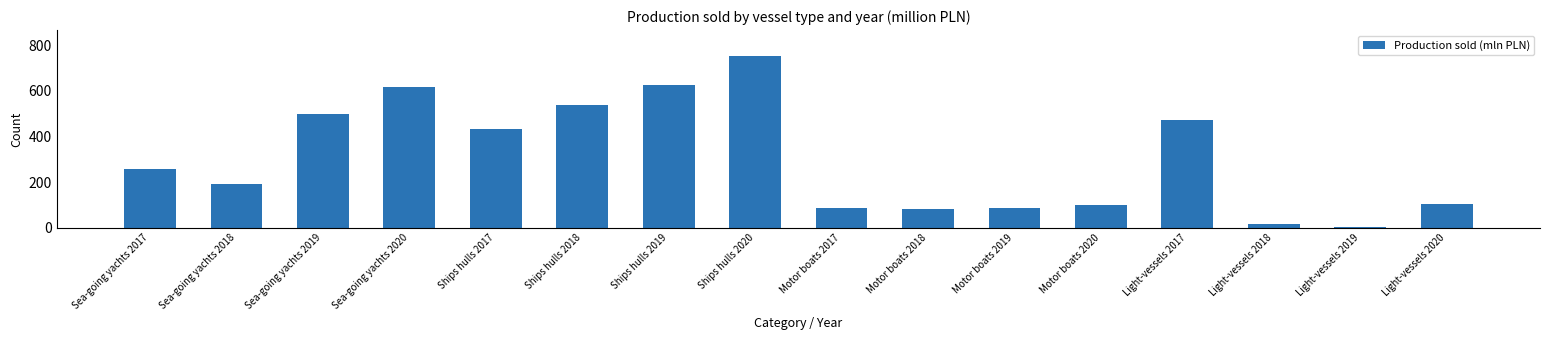

What is the value of the 7th bar from the left?

626.7